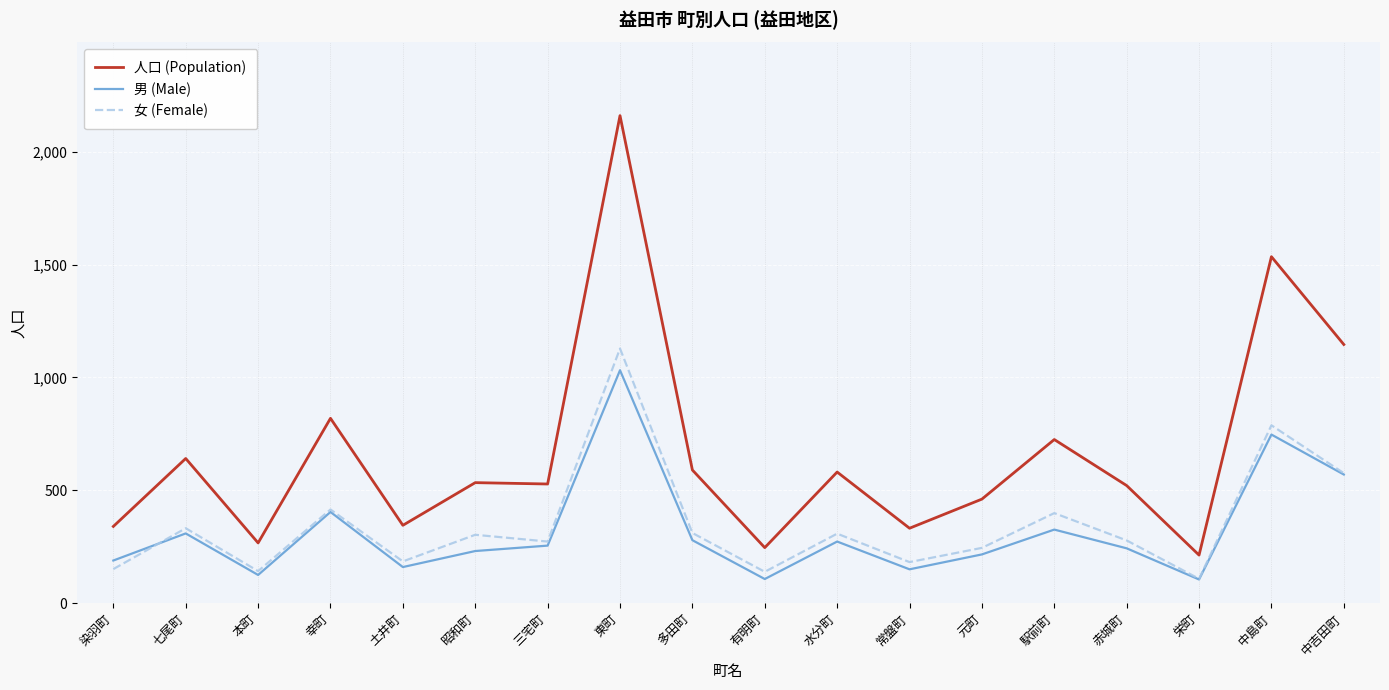

True or false: 女 (Female) and 人口 (Population) cross at least once.

False